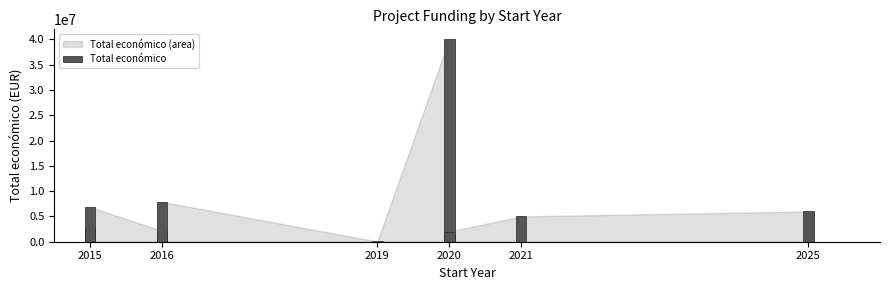

What is the difference between the maximum and second lowest values?

38170610